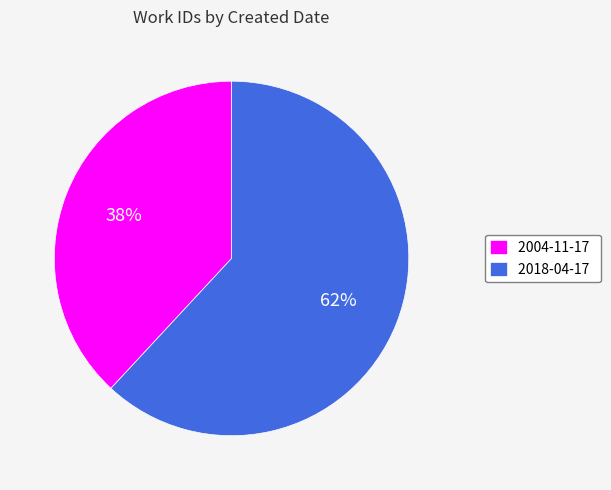

Rank the categories by value from lowest to highest.

2004-11-17, 2018-04-17